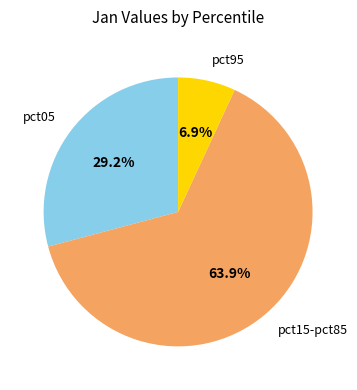

Is there a majority slice in this chart?

Yes